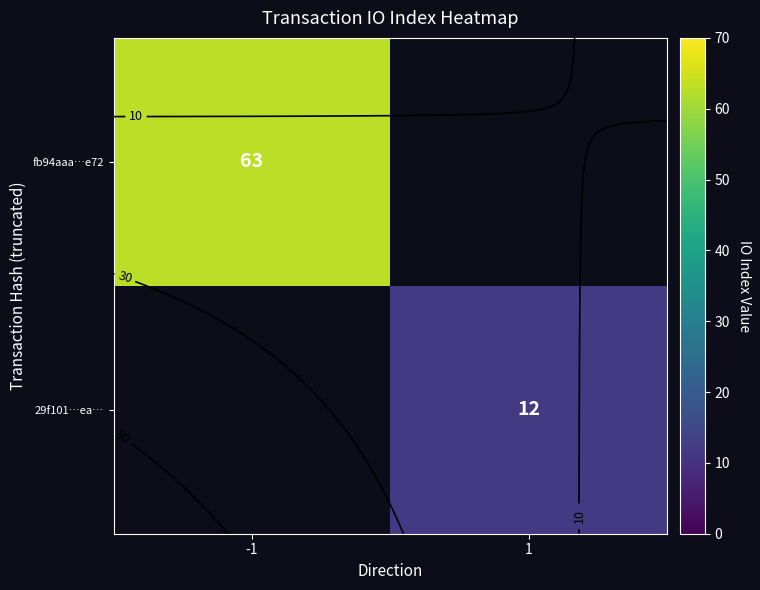

Count the number of categories in the chart.

2